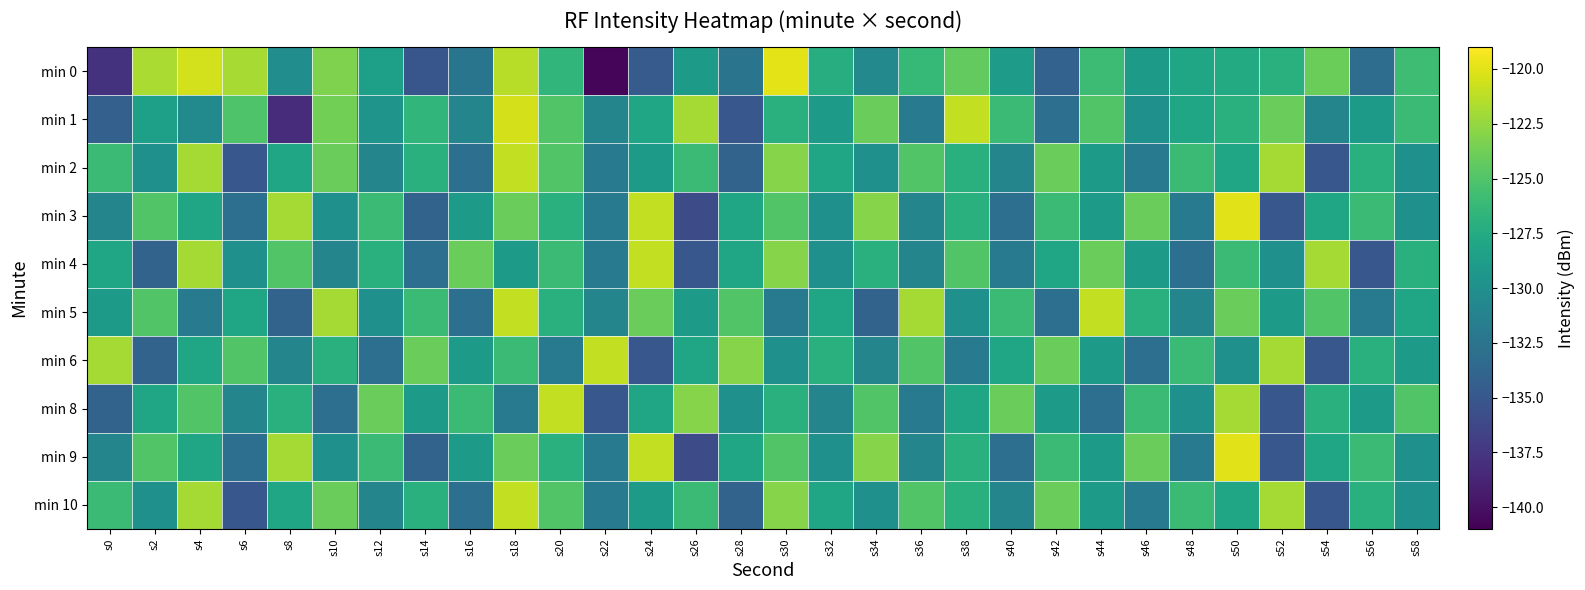

Rank the series by their maximum value, from lowest to highest.

min 2, min 4, min 5, min 6, min 8, min 10, min 1, min 3, min 9, min 0